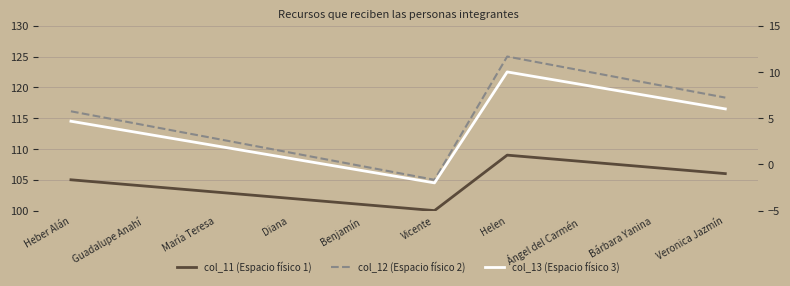

True or false: col_13 (Espacio físico 3) and col_11 (Espacio físico 1) intersect in this chart.

False